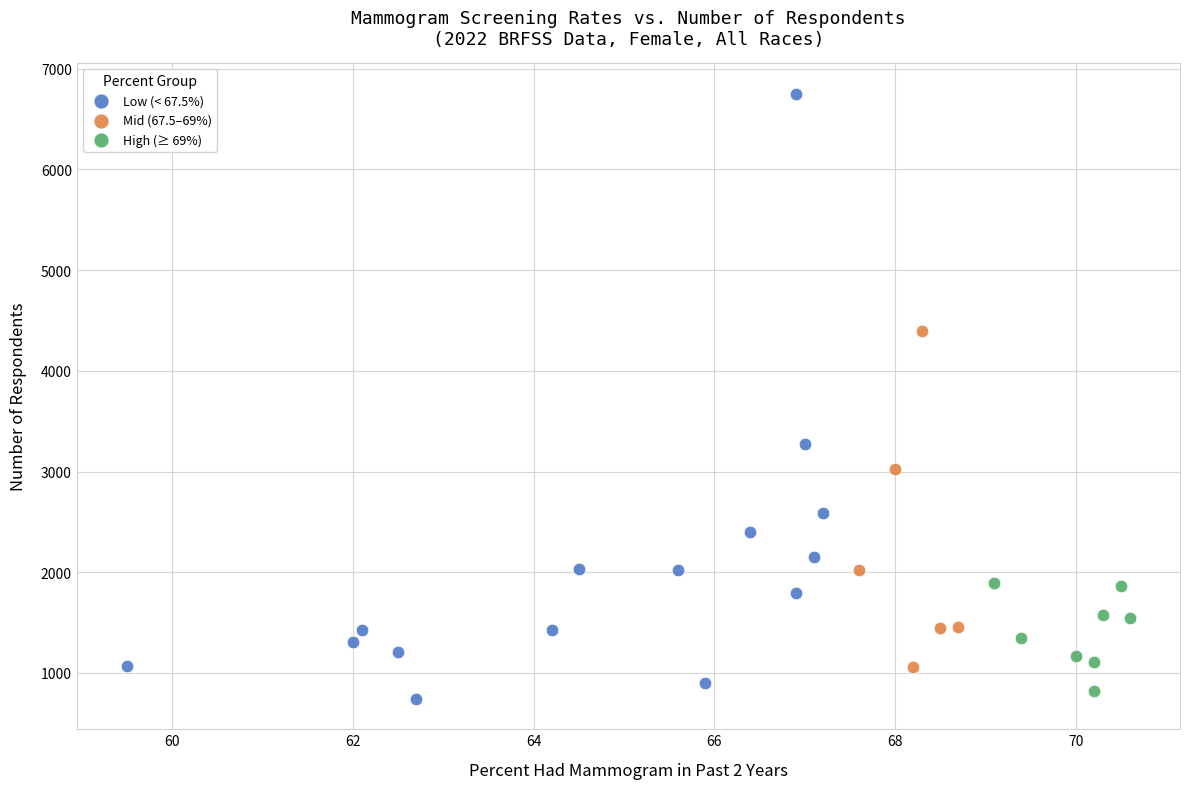

Which series reaches the minimum Y coordinate?

Low (< 67.5%)